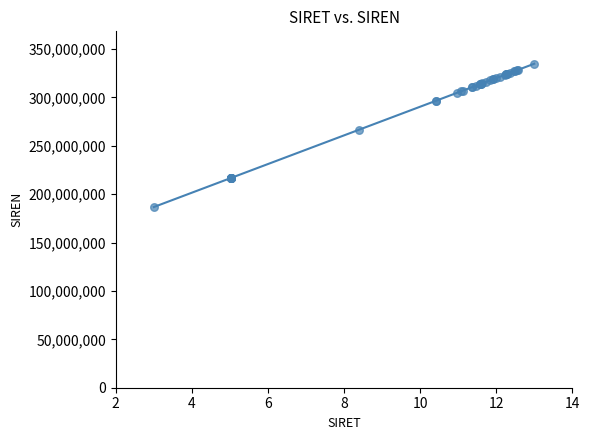

What Y value in the scatter plot is closest to 260737165?

266705136